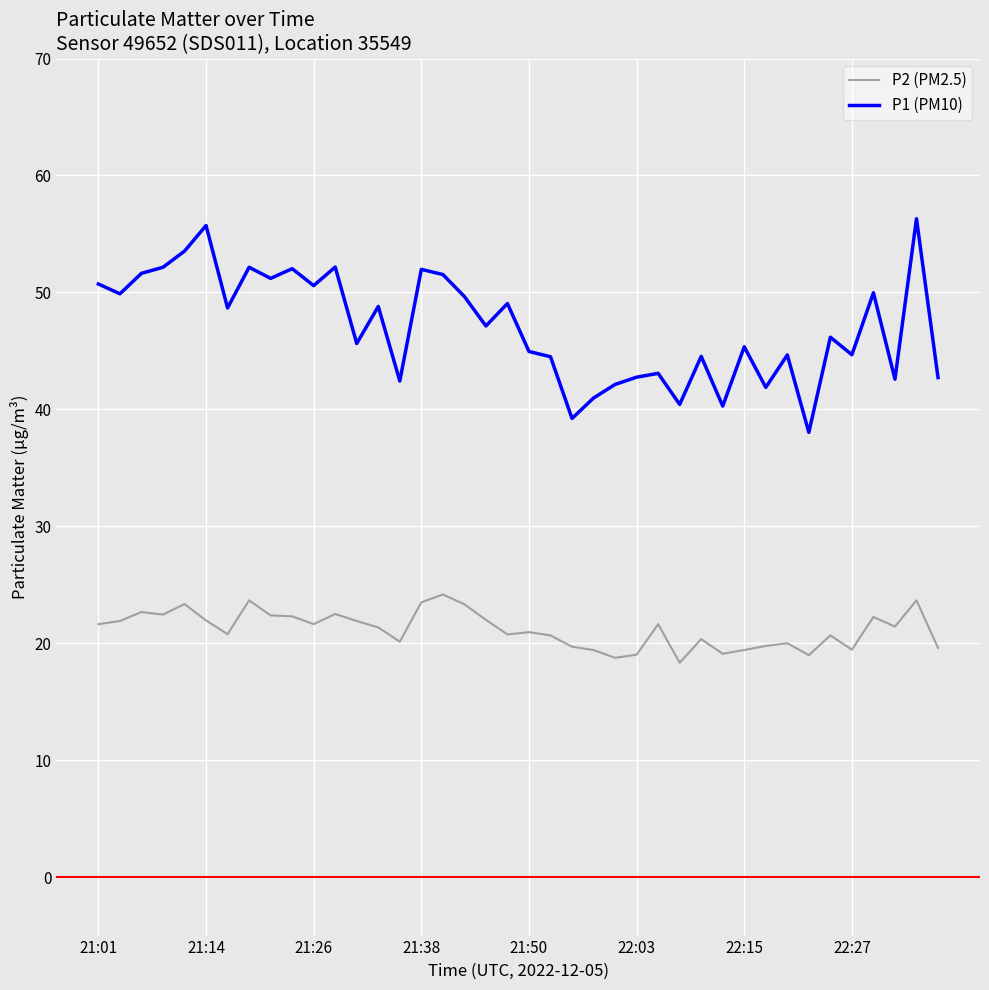

What is the greatest value displayed?

56.3